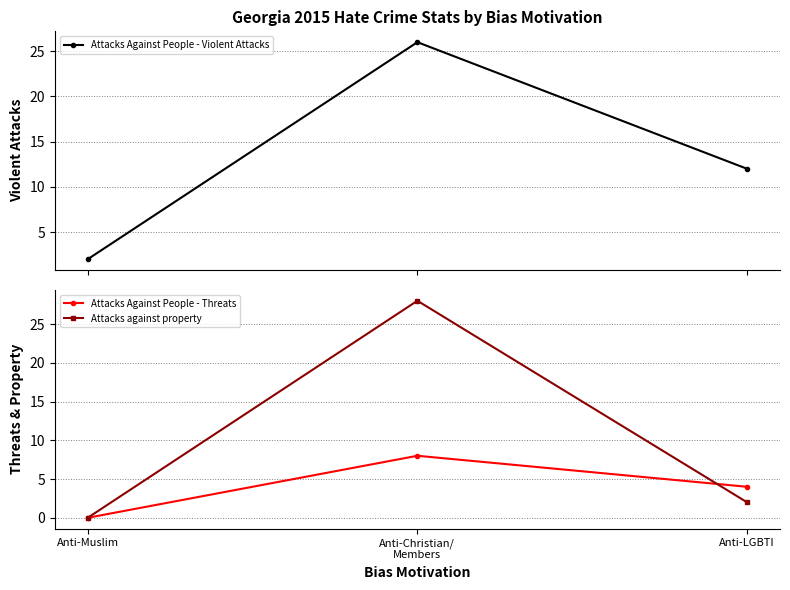

Which series has the largest total across all categories?

Attacks Against People - Violent Attacks